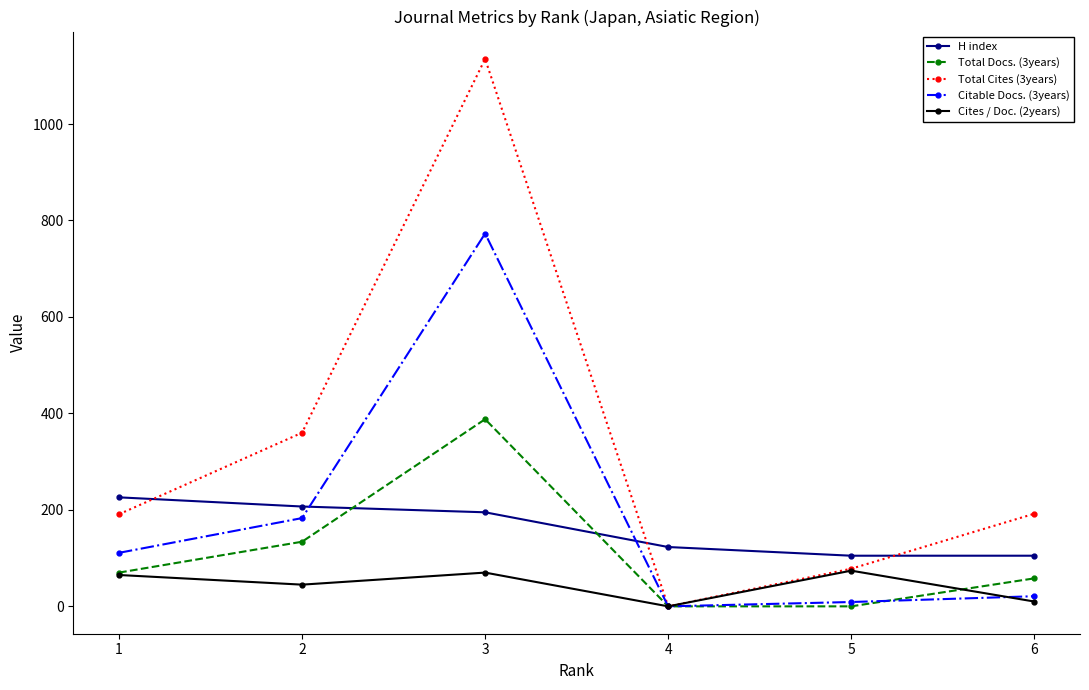

Which series has the largest range (max minus min)?

Total Cites (3years)